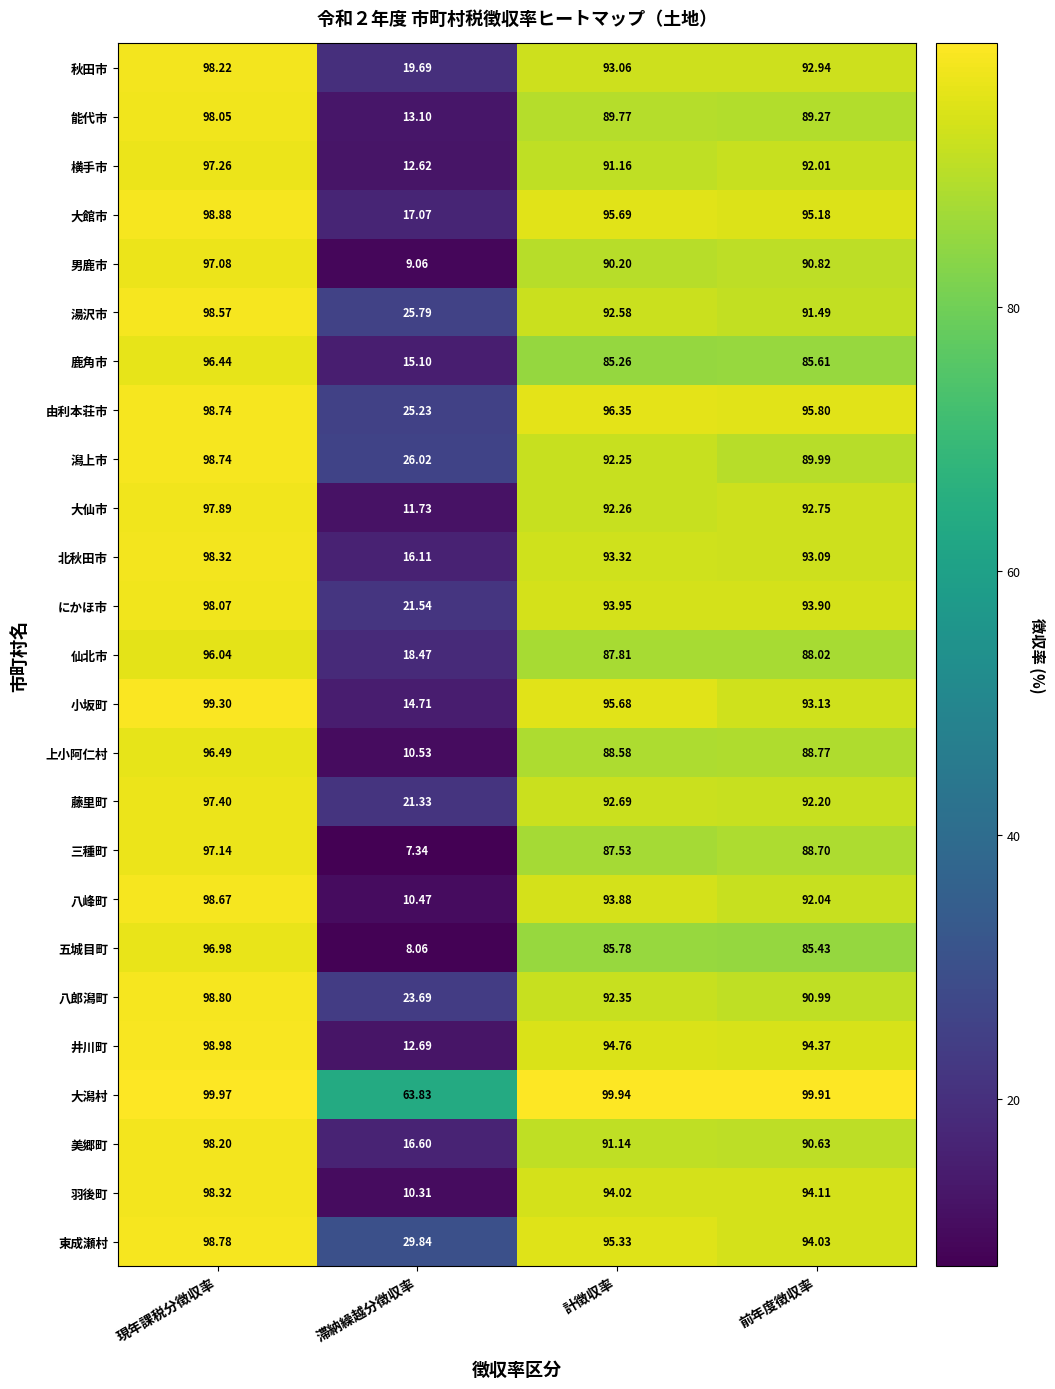

Which series changed the most between 現年課税分徴収率 and 計徴収率?

五城目町